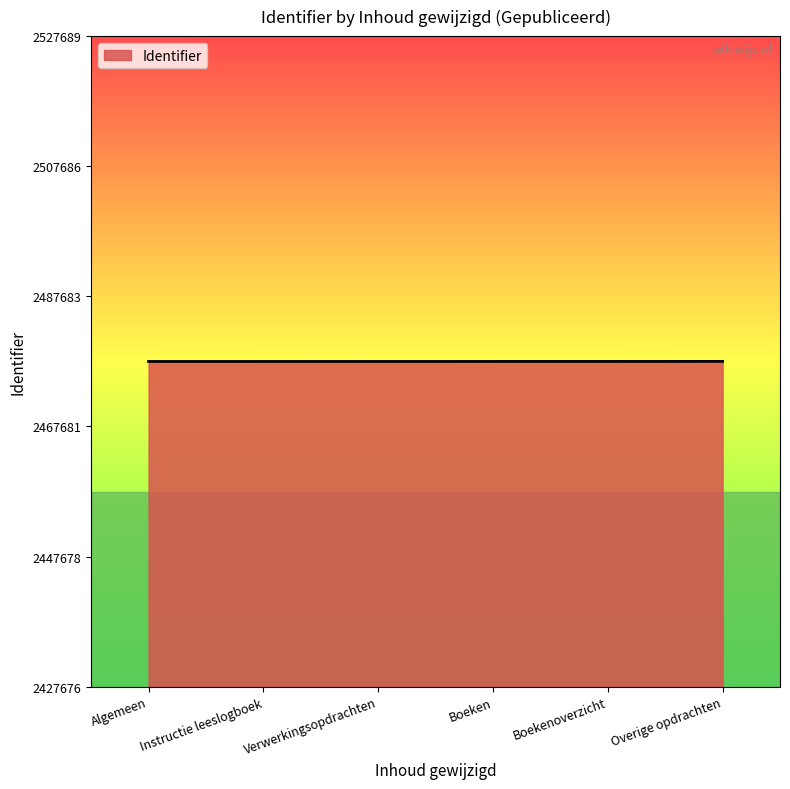

What is the smallest value displayed?

2477676